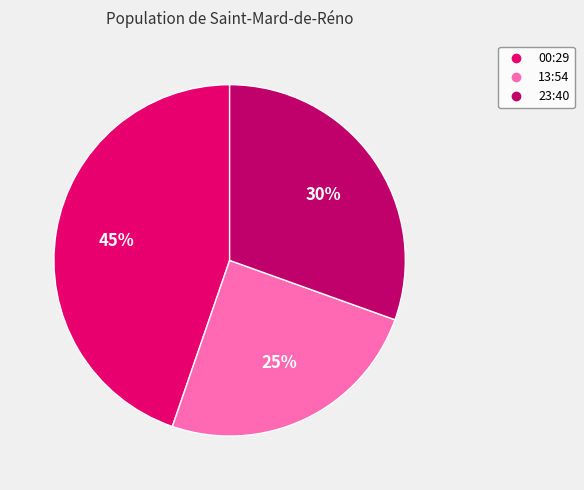

To the nearest percent, what is the average slice percentage?

33%